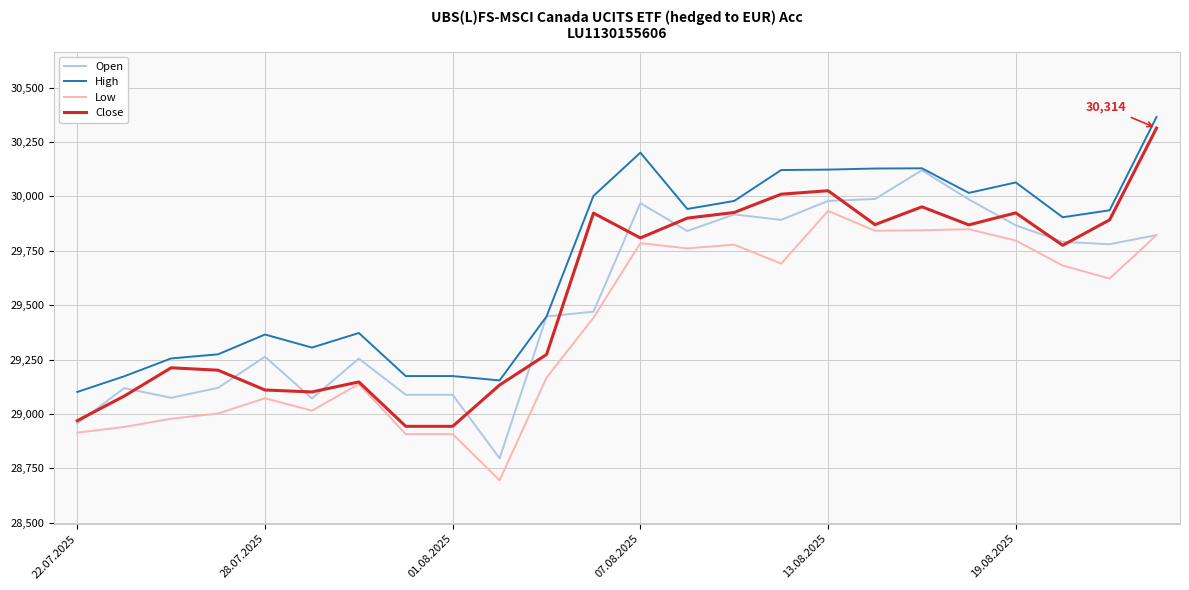

Does the chart display data point markers on the line(s)?

No